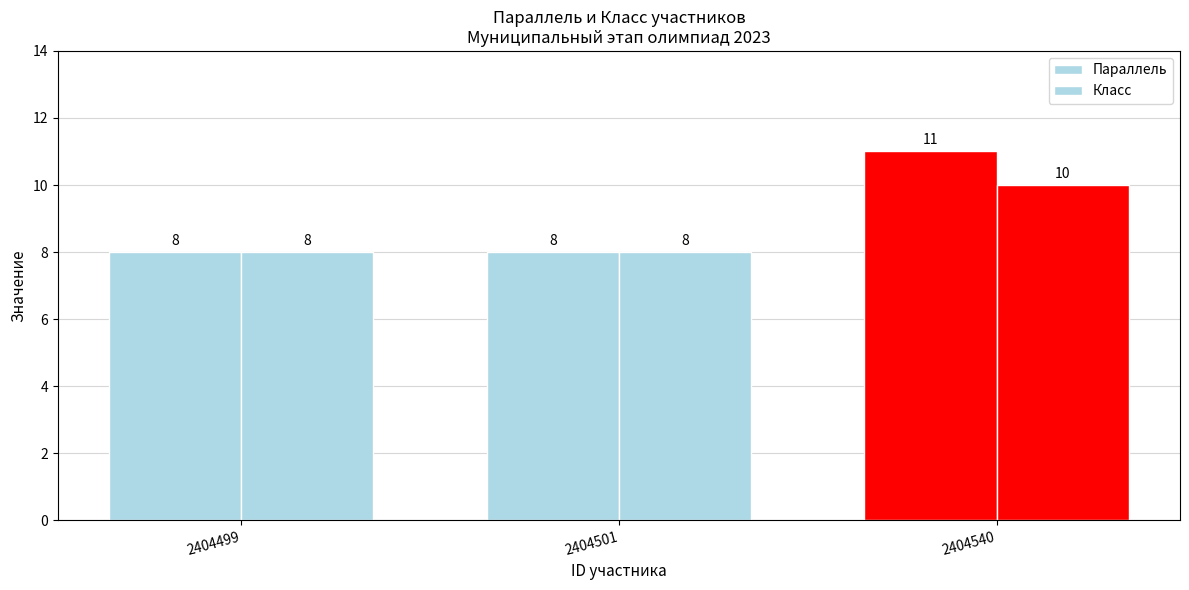

Does the chart contain stacked bars?

No